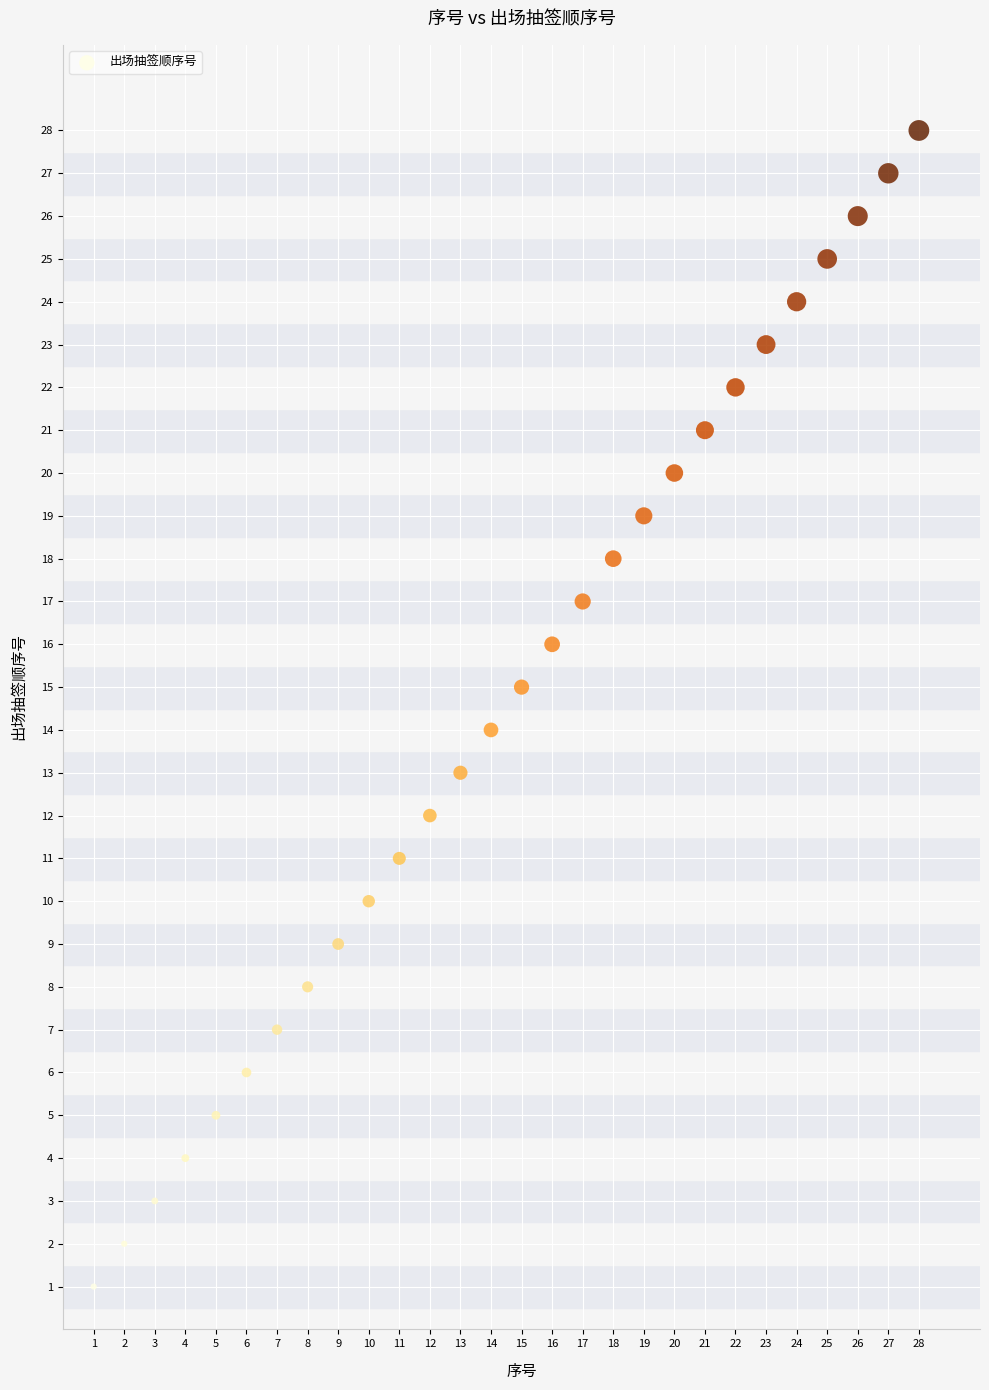

What is the range of X values (max minus min)?

27